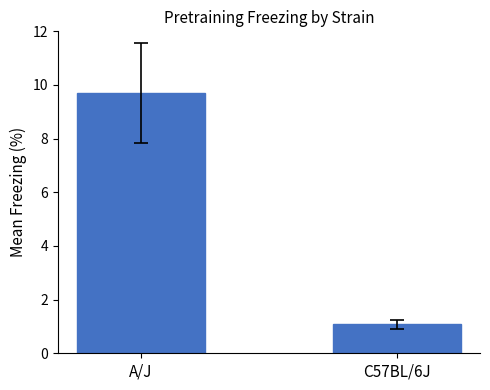

What is the maximum value shown in the chart?

9.7